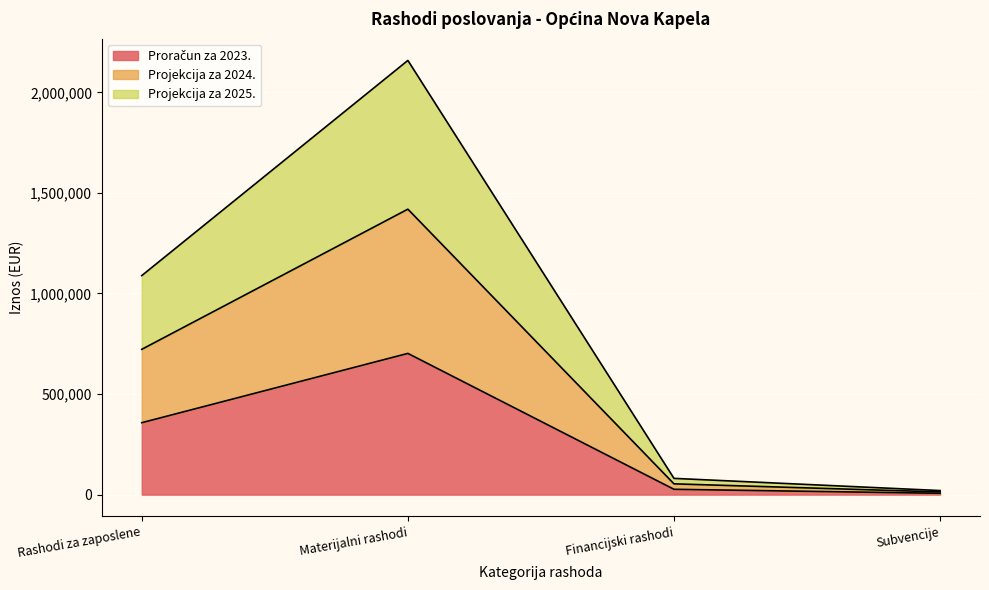

True or false: Projekcija za 2024. and Projekcija za 2025. cross at least once.

False